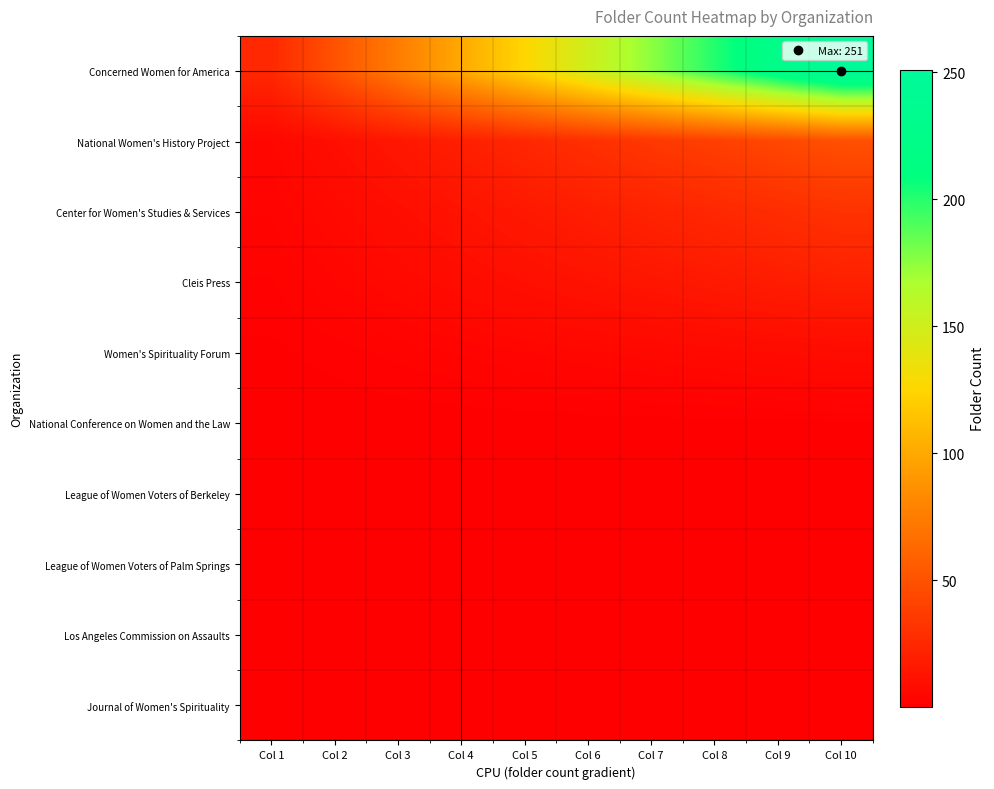

Count the number of data series in this chart.

10